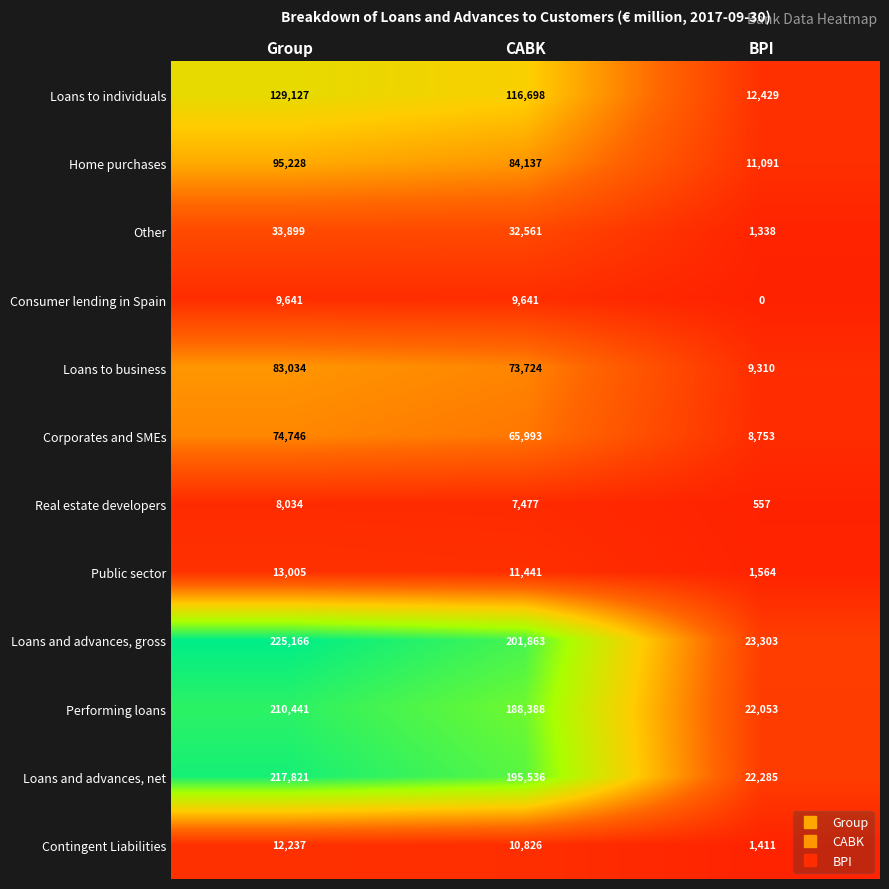

What value does the Consumer lending in Spain series have at CABK, to the nearest 50?

9650